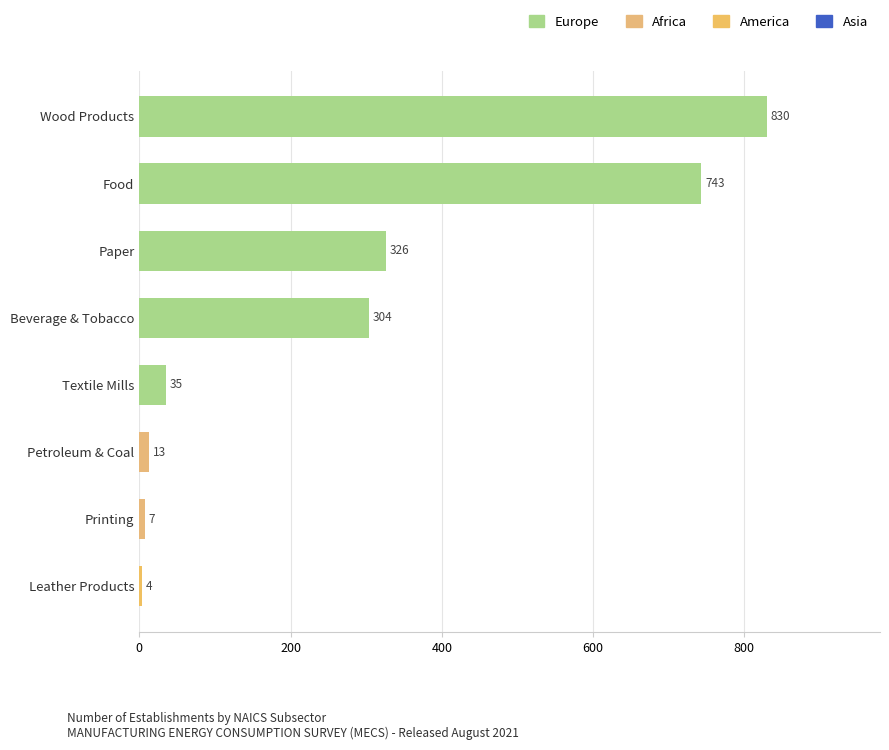

What position from the bottom is Printing?

2